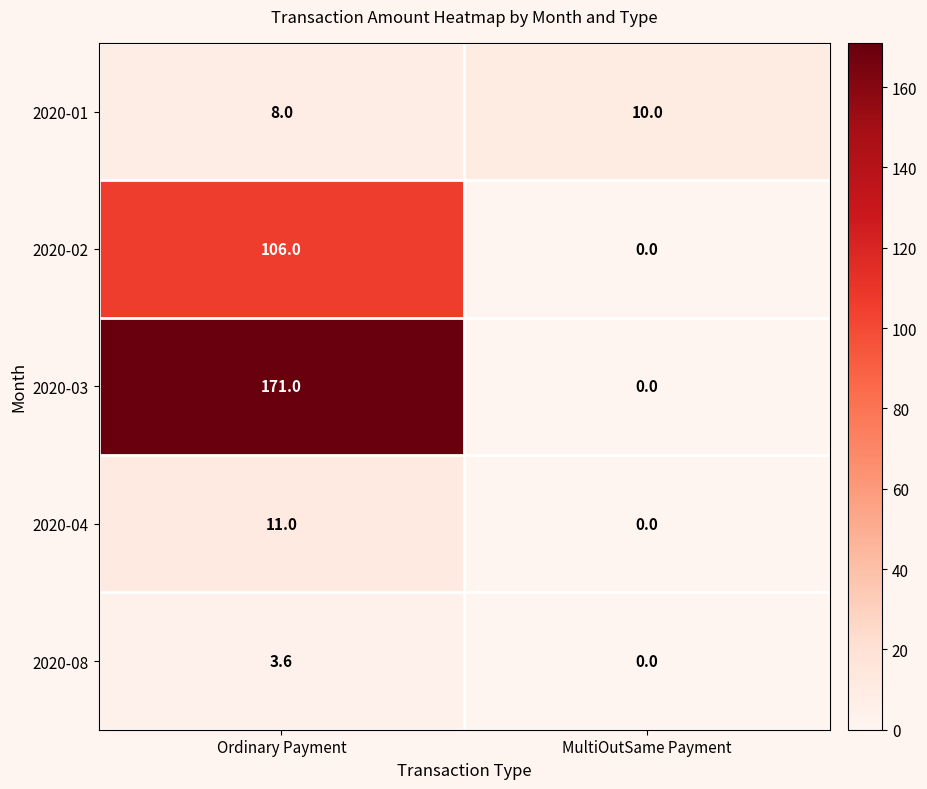

Which series has the largest total across all categories?

2020-03